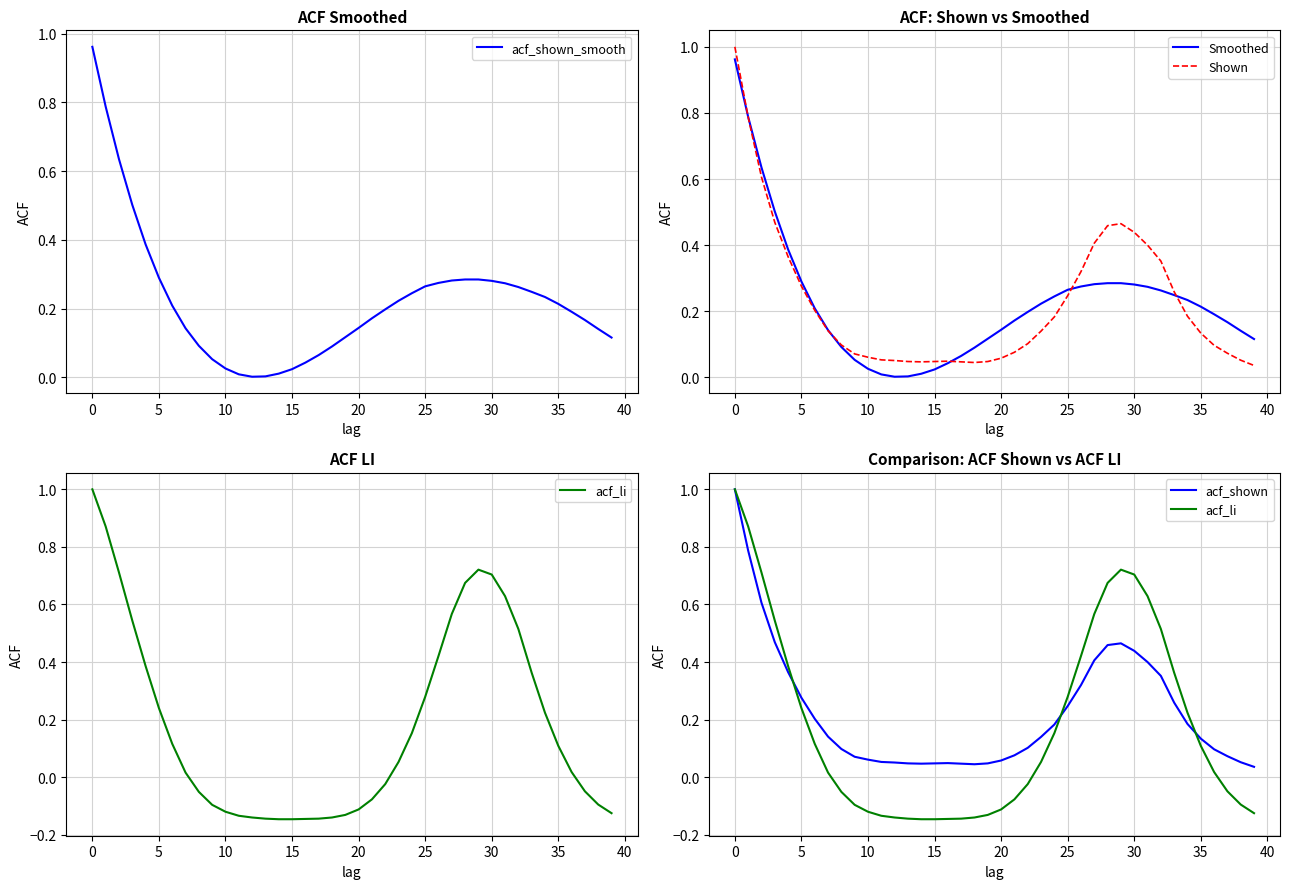

At which category does acf_shown reach its first local peak?

16